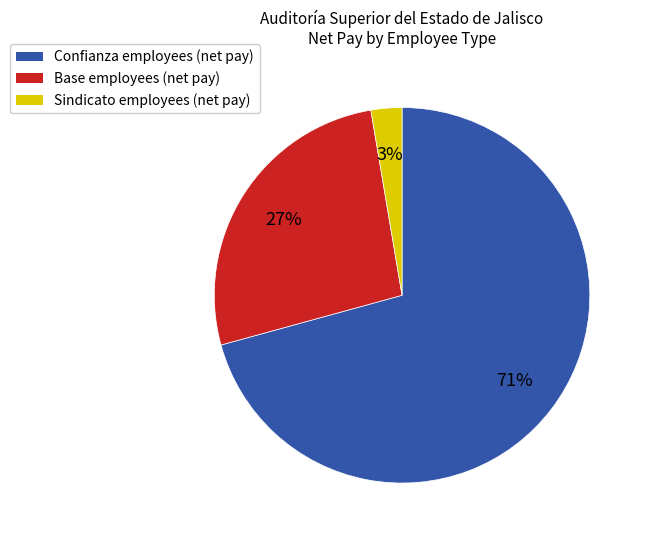

Combined, do Base employees (net pay) and Confianza employees (net pay) account for over 50%?

Yes